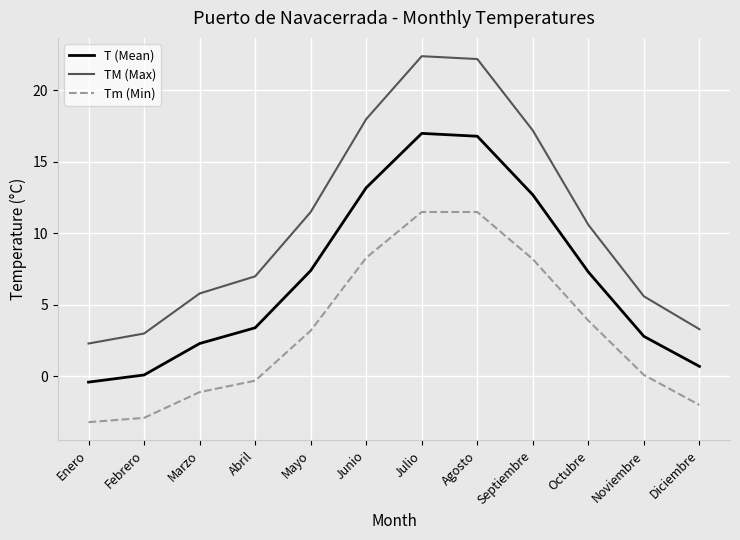

What is the minimum value shown in the chart?

-3.2